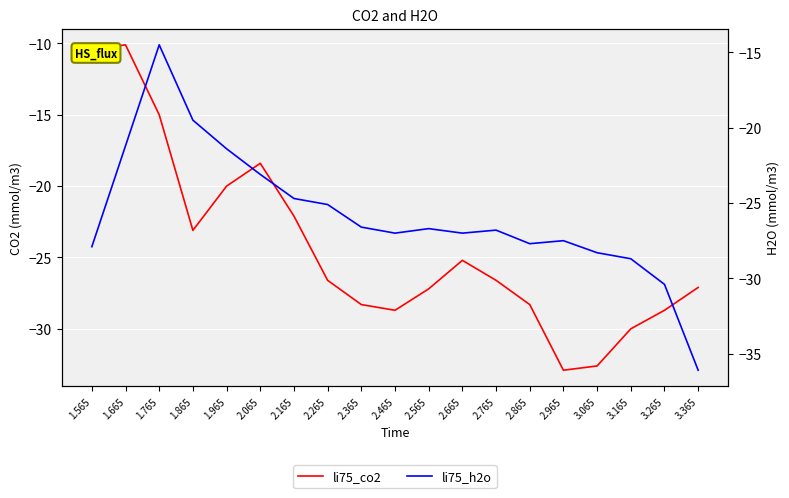

At which category does li75_co2 reach its first local peak?

1.665